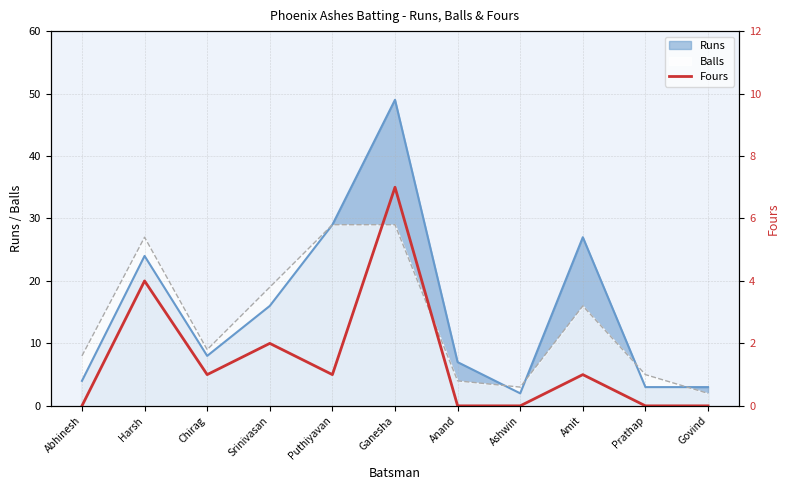

At which category does the chart reach its peak across all series?

Ganesha